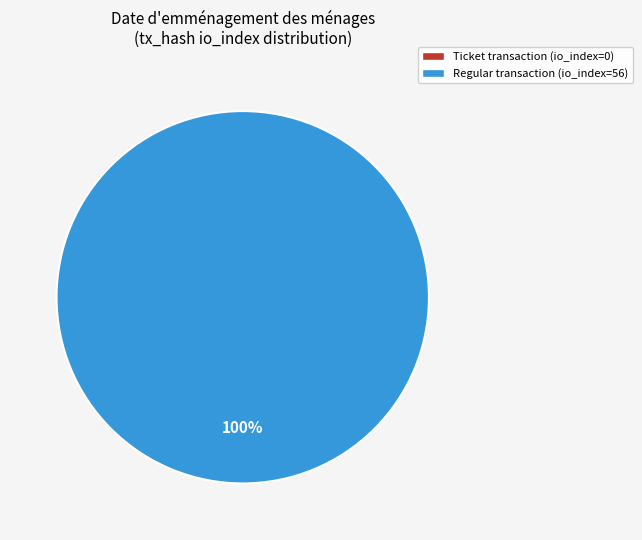

Does any single category account for the majority?

Yes